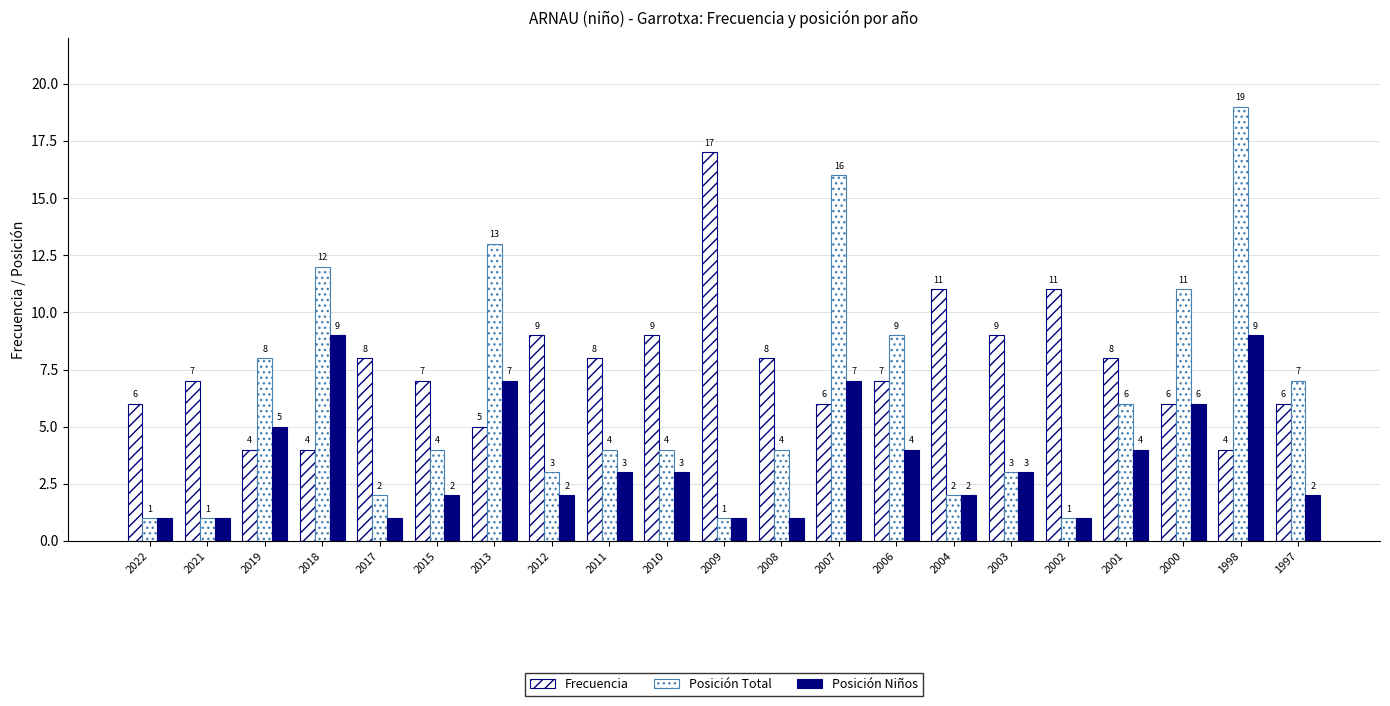

How many distinct data groups are displayed?

3